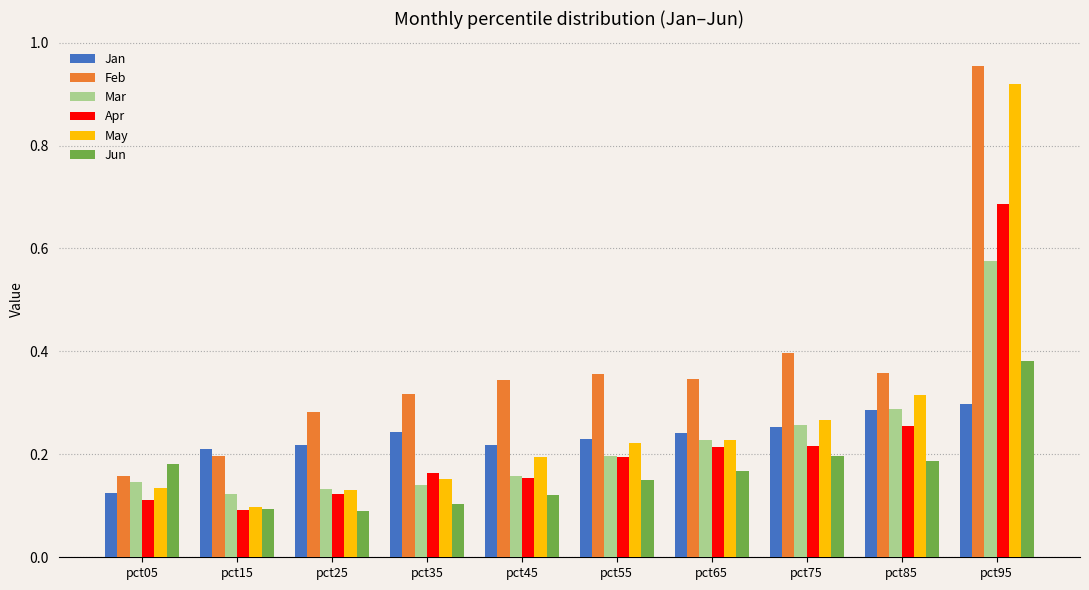

Is the value of Jun at pct25 greater than the value of Feb at pct45?

No